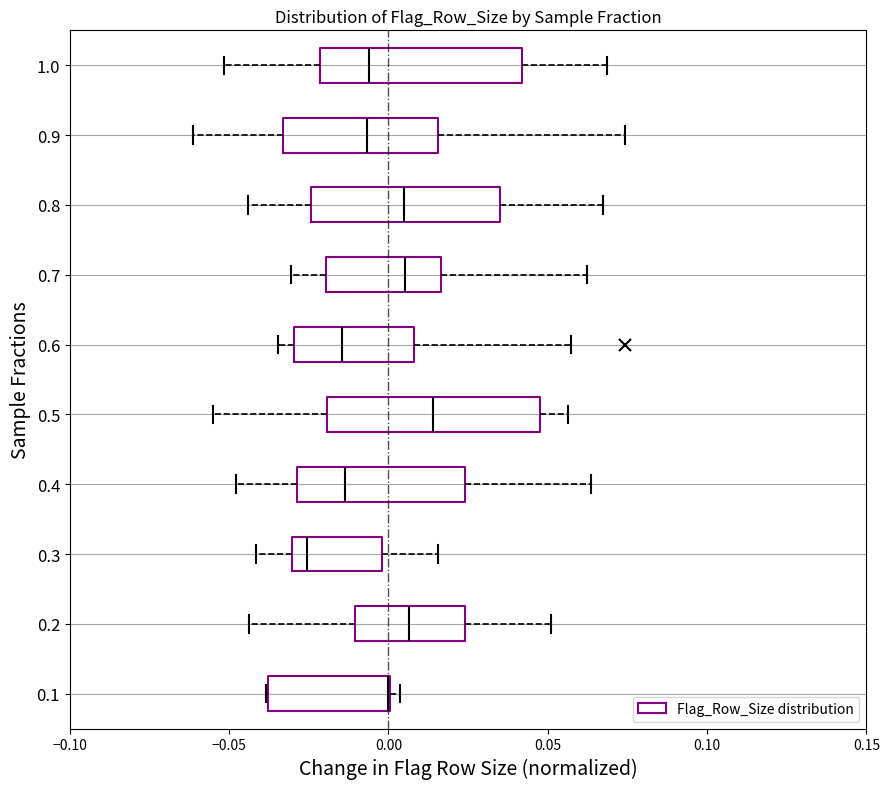

Where does the median line of the box at y = 1.0 sit on the x-axis? The values are not printed on the chart, so give them approximately, as read against the axis.

-0.005